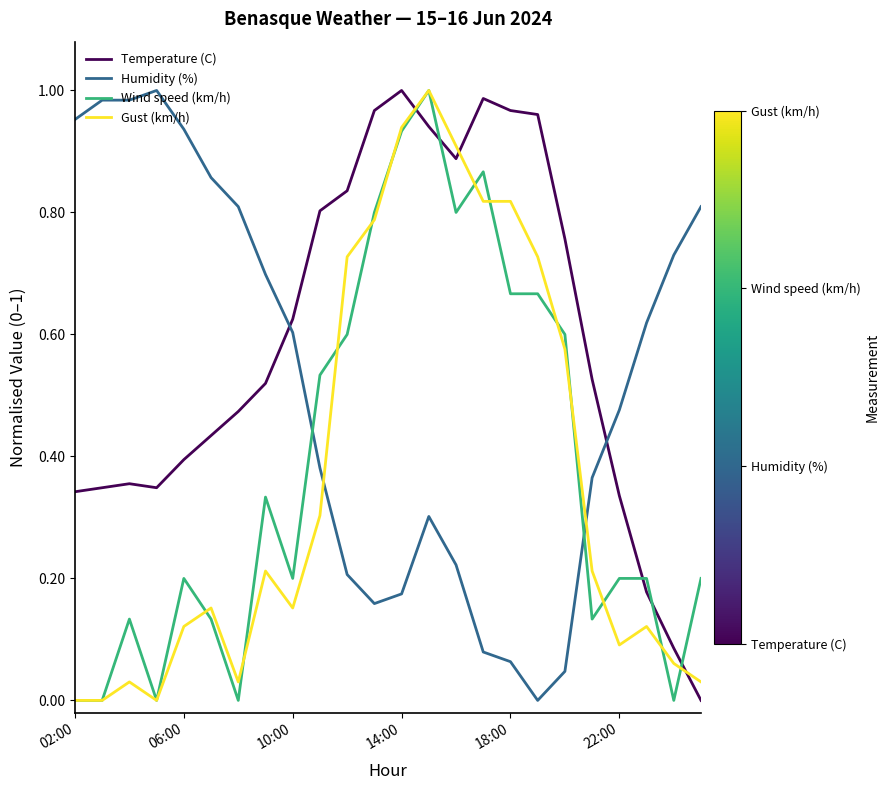

Which series has the largest total across all categories?

Temperature (C)